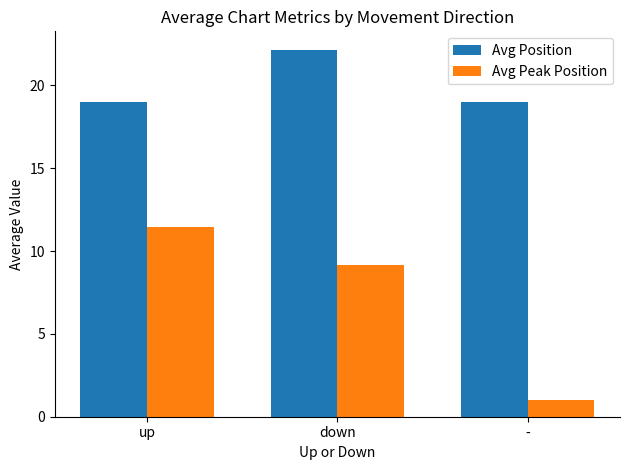

Rank the series by their average value, from lowest to highest.

Avg Peak Position, Avg Position